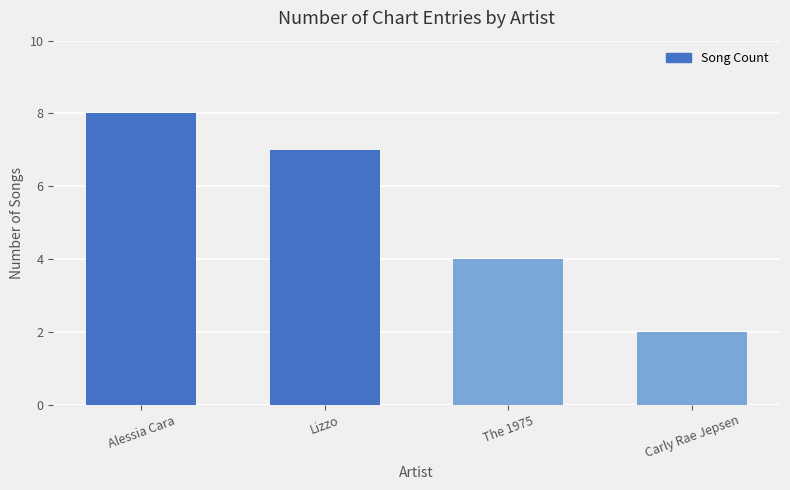

What is the label of the 1st bar from the left?

Alessia Cara